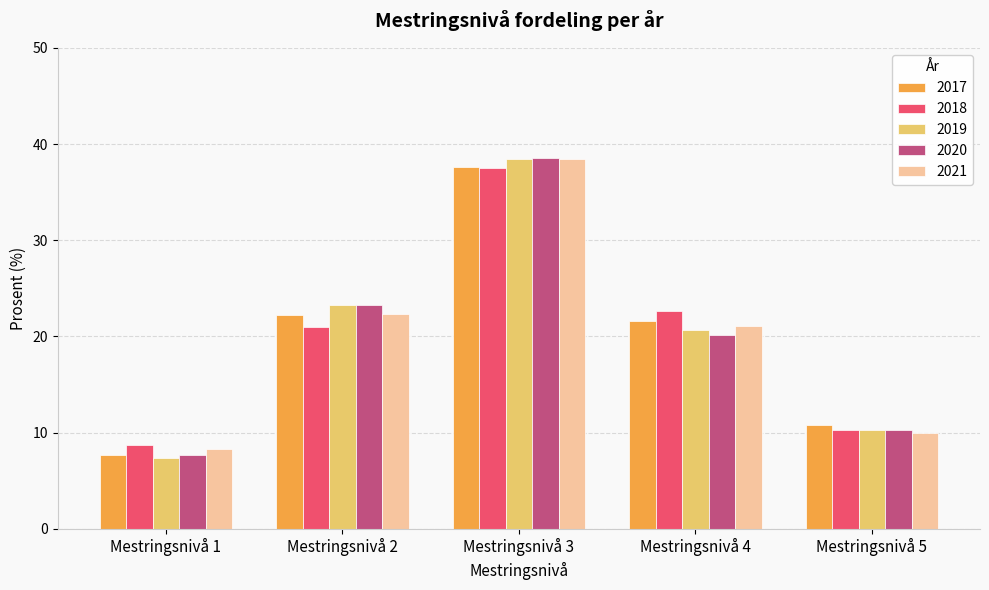

What are all the series names shown in the legend?

2017, 2018, 2019, 2020, 2021